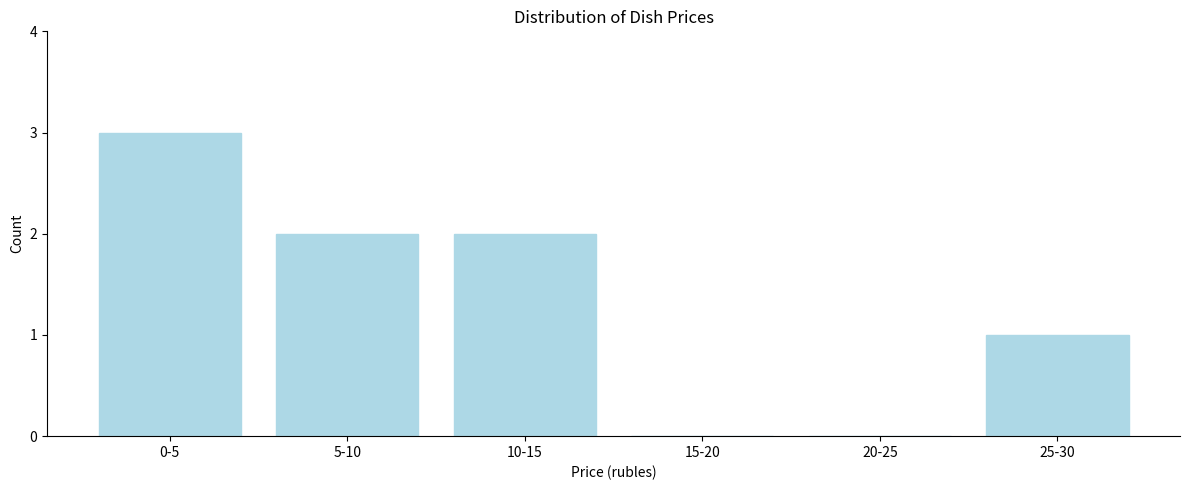

Reading right to left, what are all the values shown in this chart?

25-30=1	20-25=0	15-20=0	10-15=2	5-10=2	0-5=3